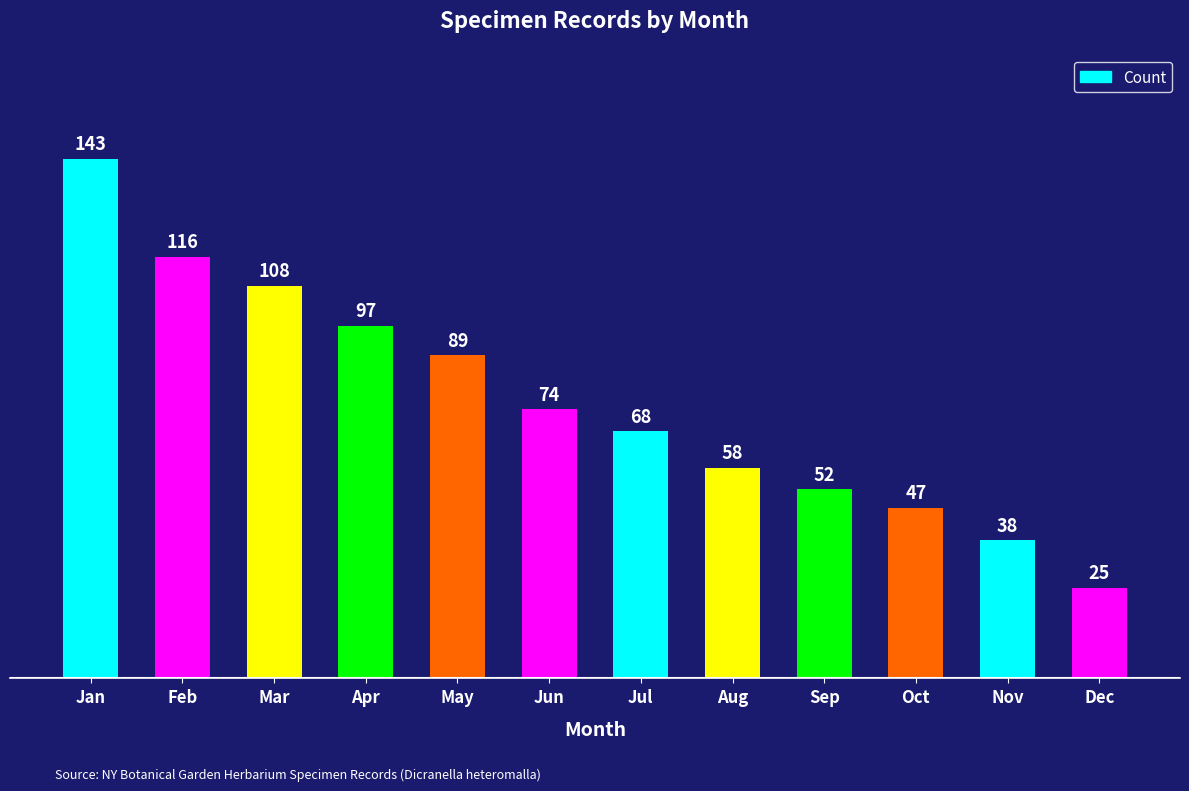

Between Oct and May, which is larger?

May